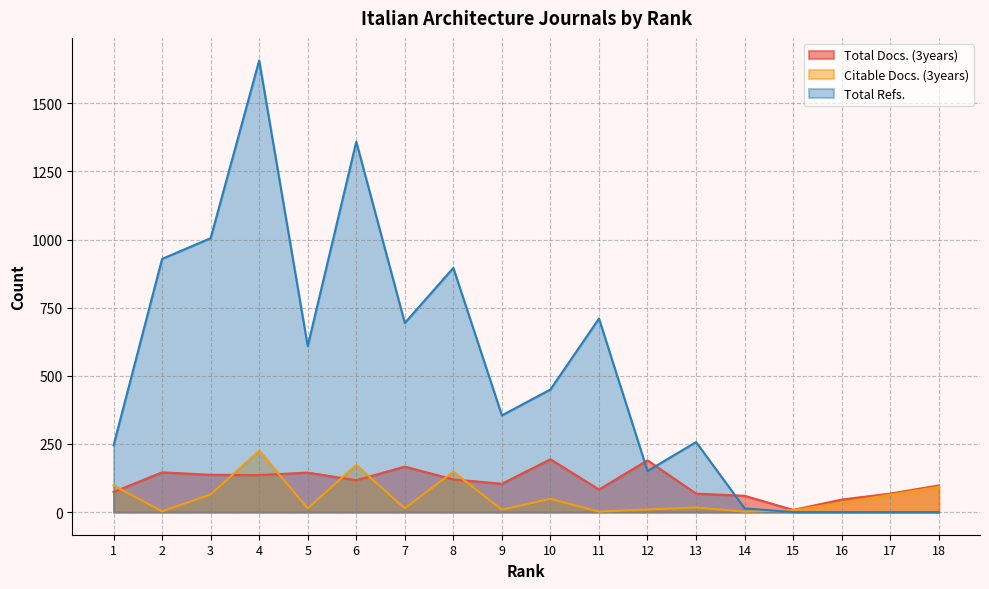

How many lines are shown in the chart?

3